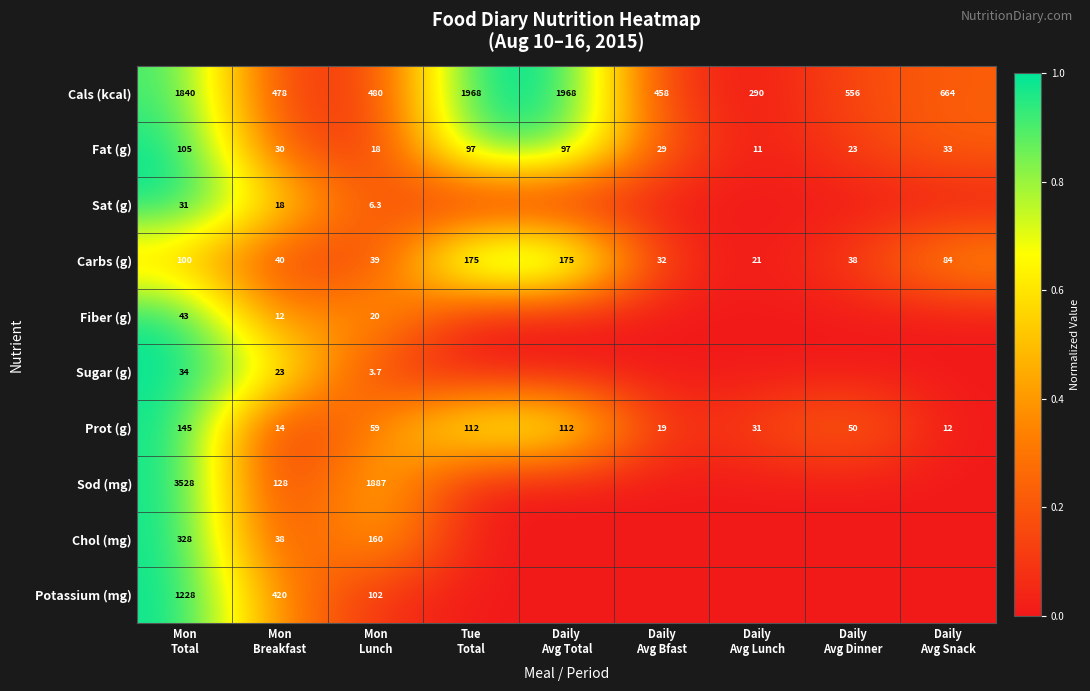

What is the maximum value for Fat (g)?

105.0